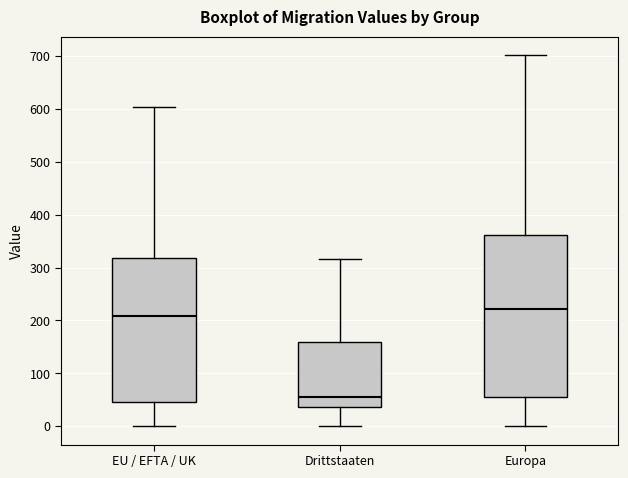

Reading left to right, read every box against the y-axis: the position of its median line, the range the box covers, and the ends of its whiskers. The values are not printed on the chart, so give them approximately, as read against the axis.

EU / EFTA / UK: median 210, box 50 to 320, whiskers 0 to 600
Drittstaaten: median 60, box 40 to 160, whiskers 0 to 320
Europa: median 220, box 60 to 360, whiskers 0 to 700